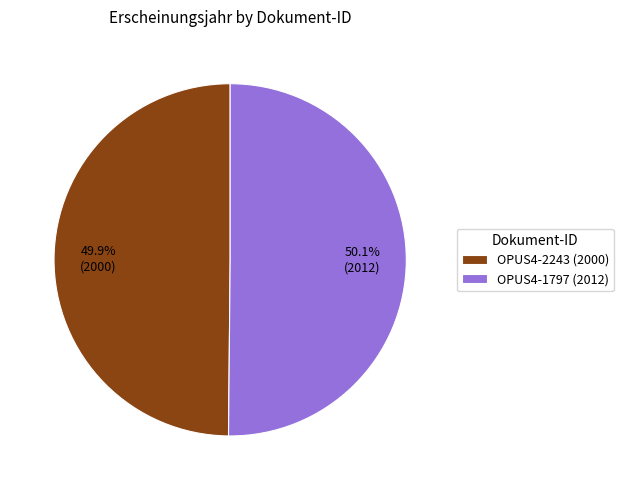

Is there any slice that represents more than half of the pie?

Yes